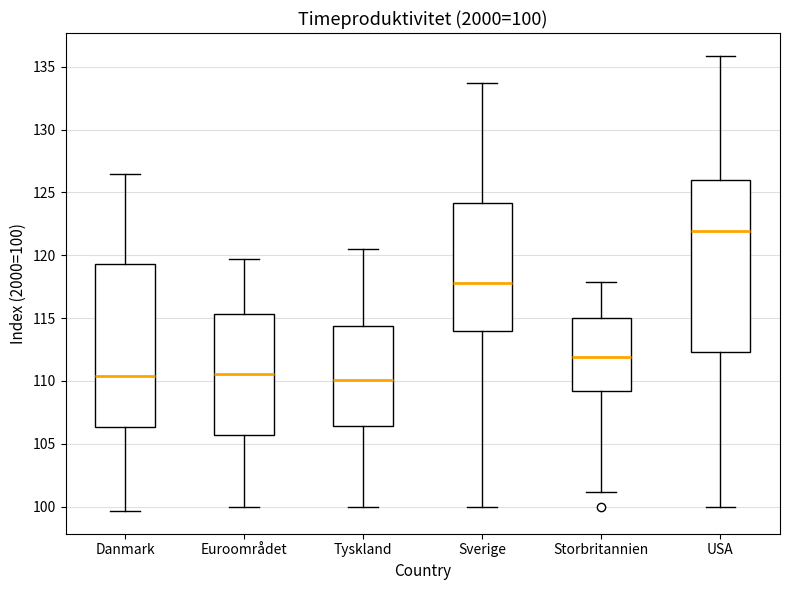

Comparing the boxes themselves (not the whiskers), which one is the tallest?

USA